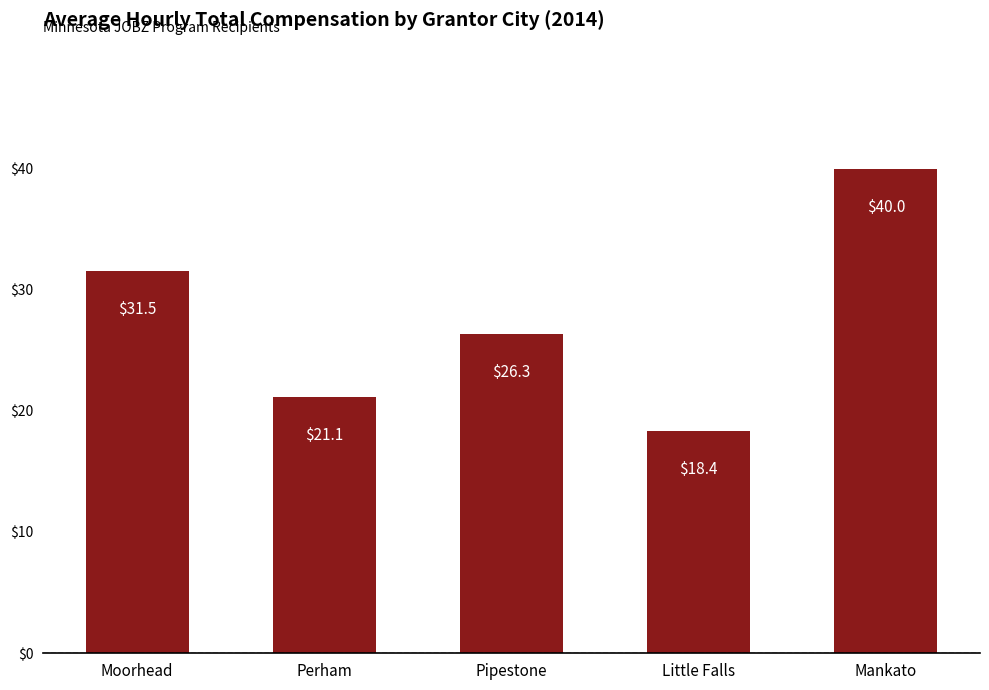

What is the value of the 5th bar from the left?

40.0